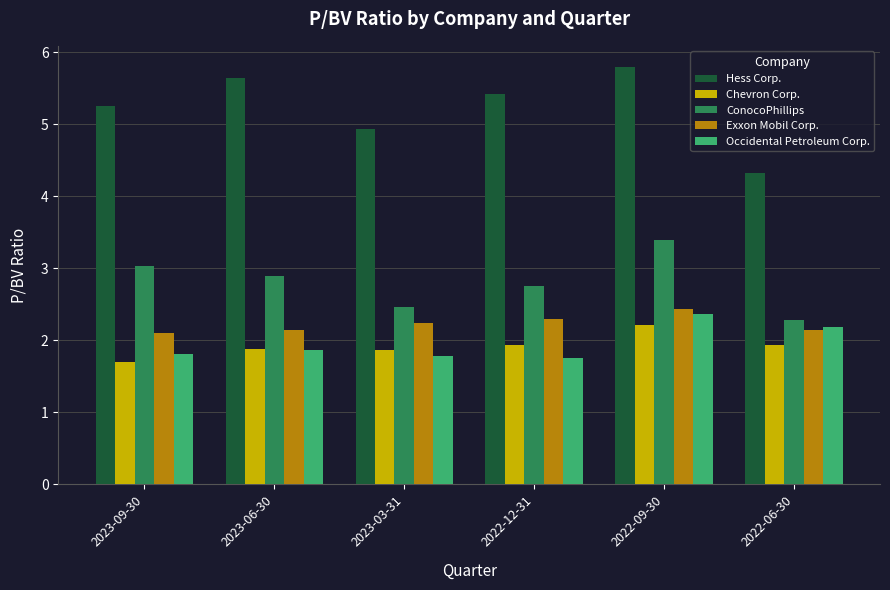

What are all the series names shown in the legend?

Hess Corp., Chevron Corp., ConocoPhillips, Exxon Mobil Corp., Occidental Petroleum Corp.